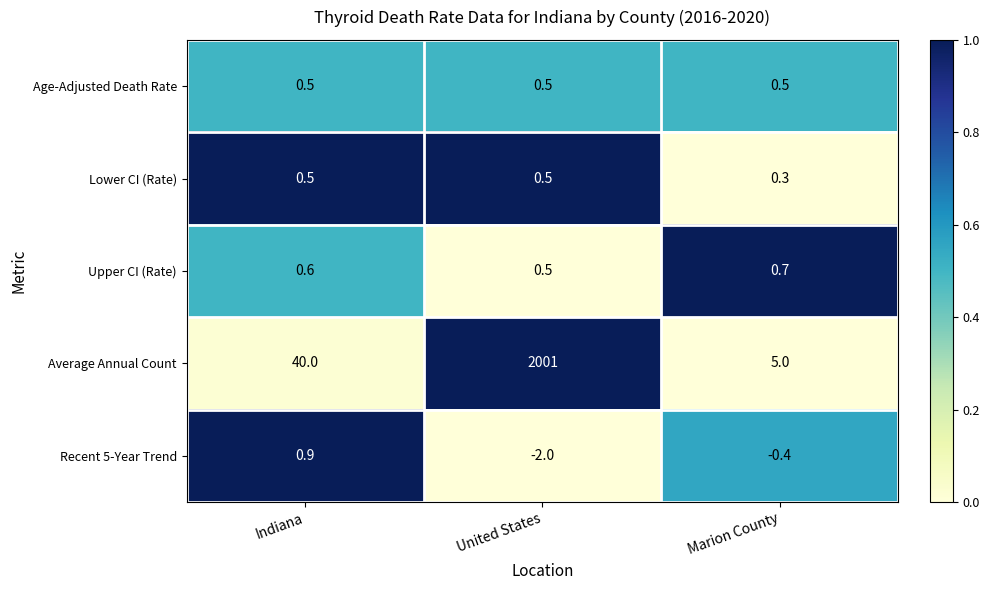

At which category is the sum across all series the highest?

United States